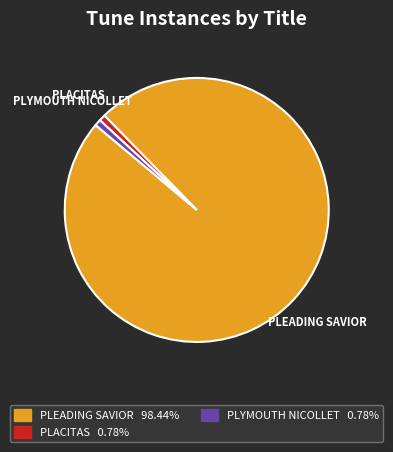

Which slice is the largest?

PLEADING SAVIOR